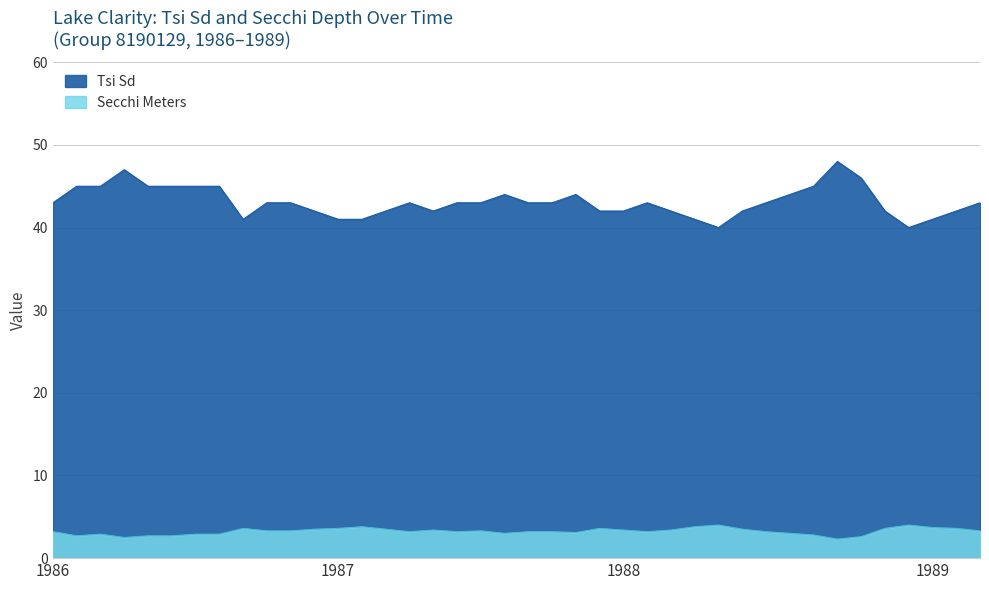

True or false: Tsi Sd has a value of 67.0 at 1988-07-12.

False